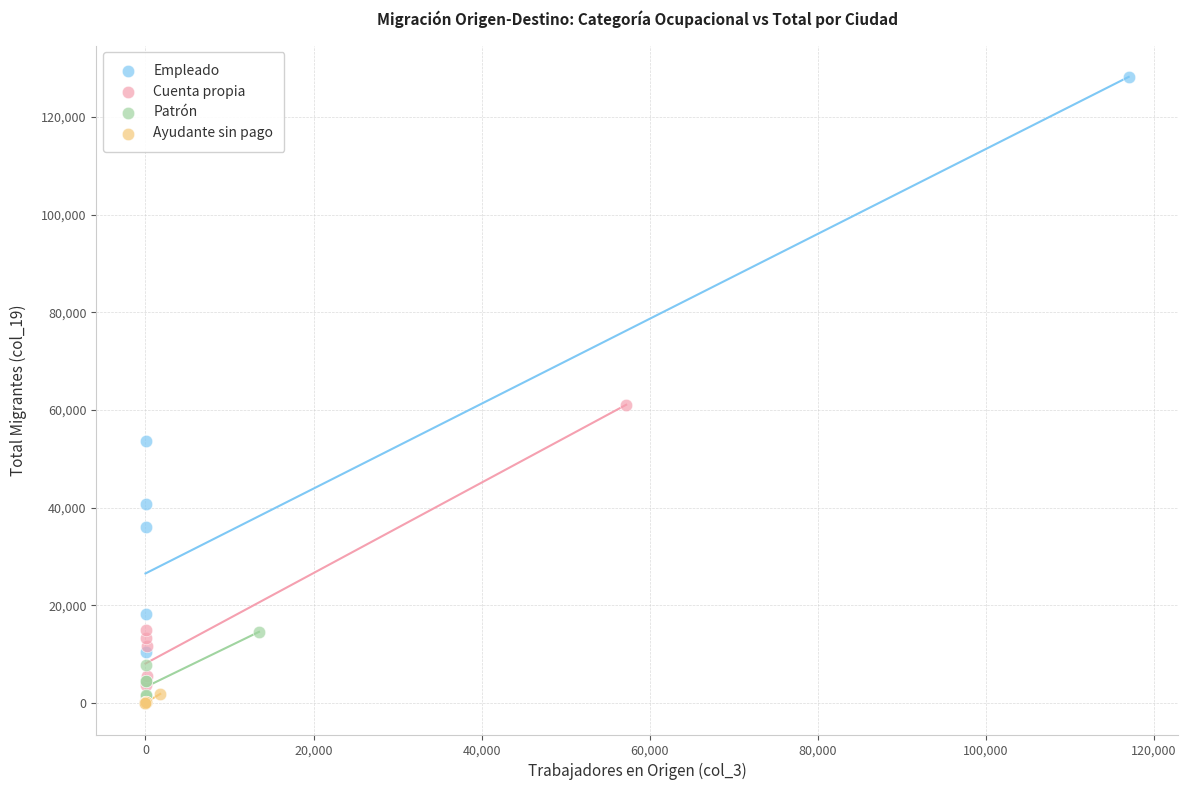

Which series has the widest spread of Y values?

Empleado